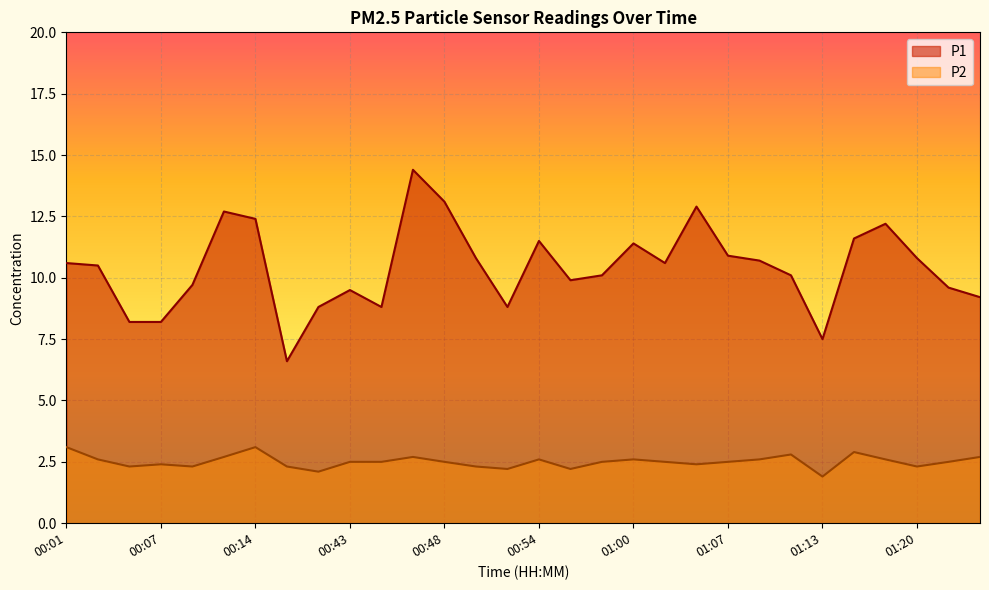

What is the difference between the P1 values at 00:17 and 01:10?

3.5